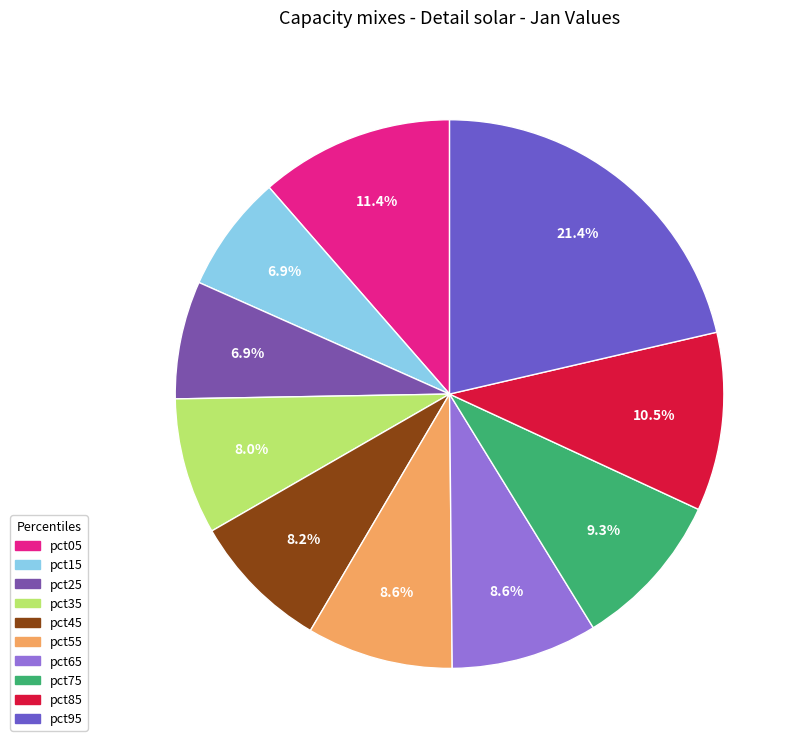

To the nearest percent, what portion does pct75 represent?

9%